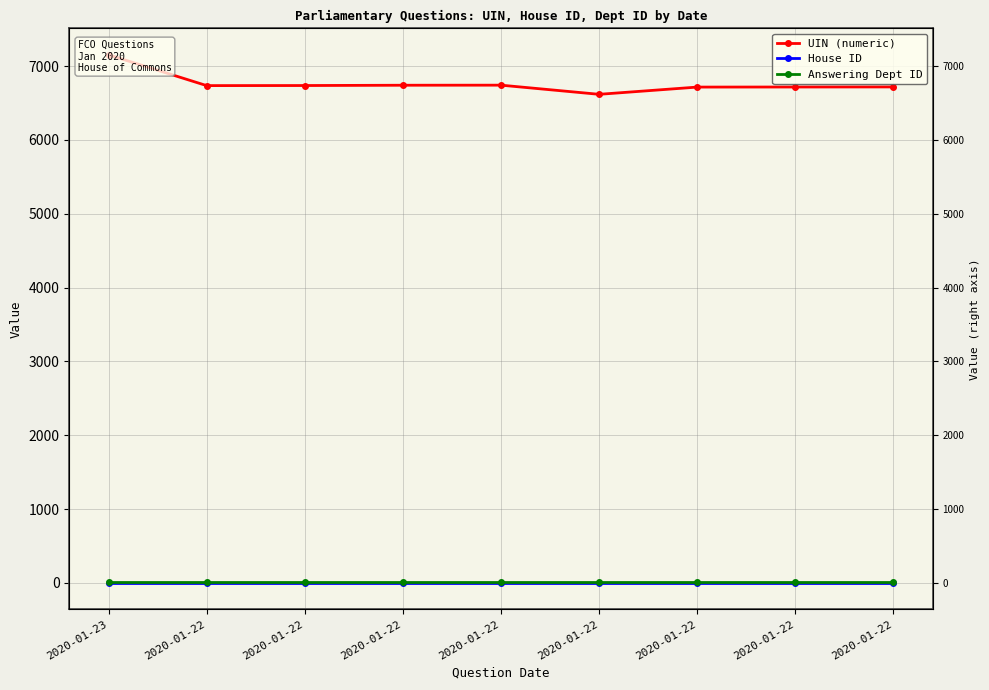

In UIN (numeric), how many points are higher than both neighbors (excluding endpoints)?

1